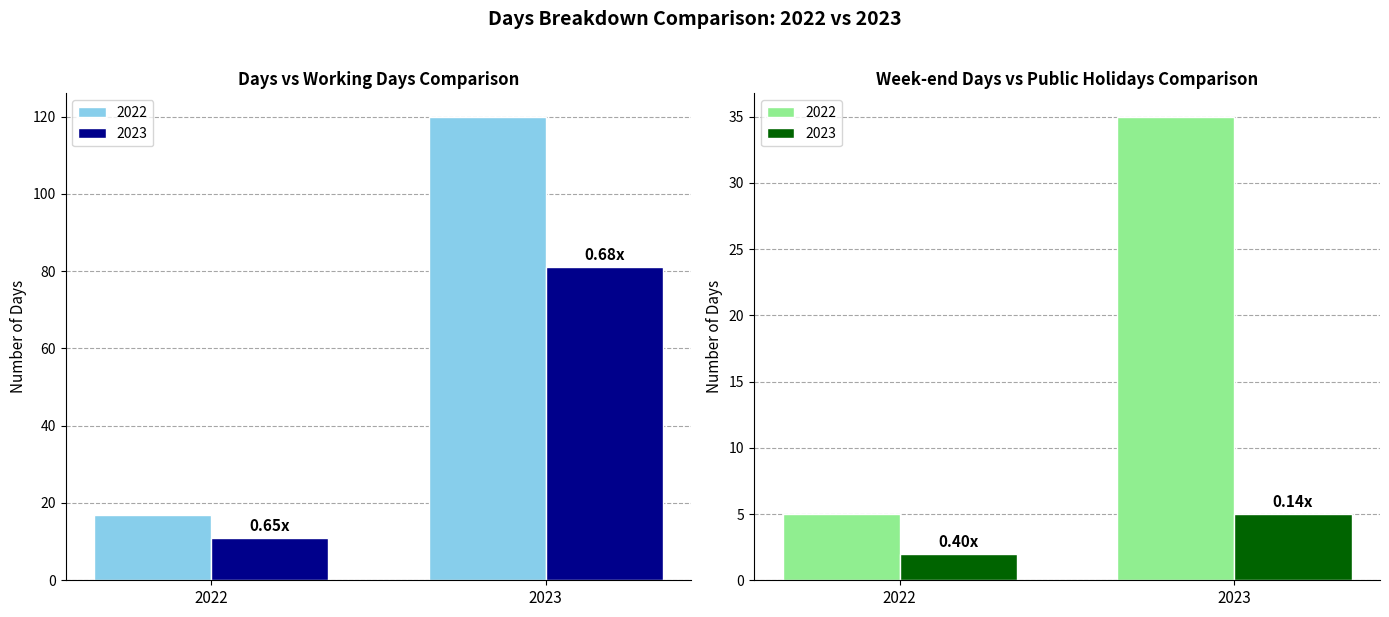

Rank the series at 2023 from highest to lowest value.

Days, Working days, Week-end days, Public holidays